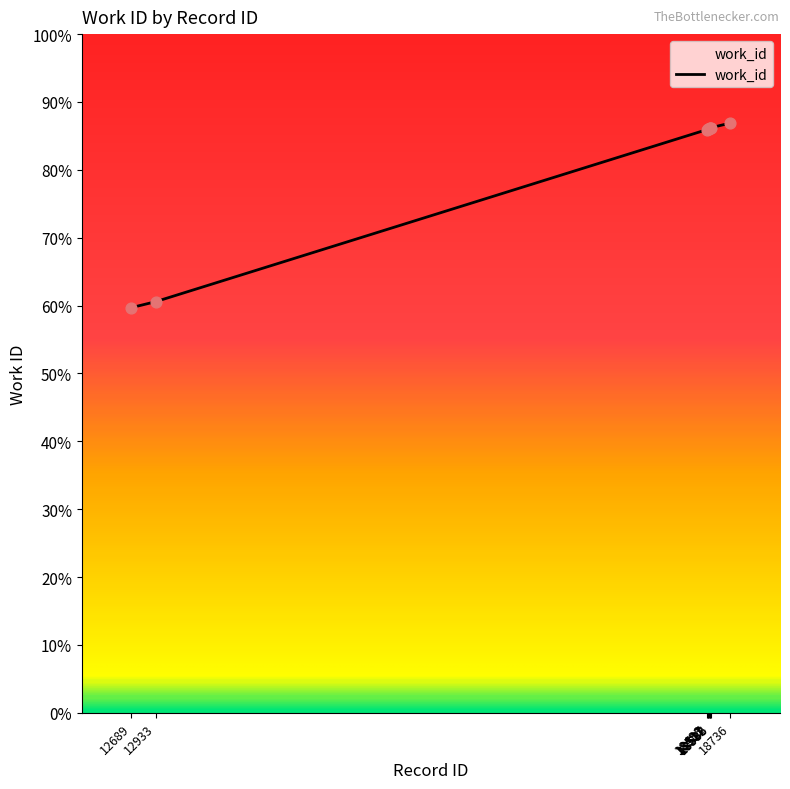

What is the ratio of the value at 18511 to the value at 18498?

1.0